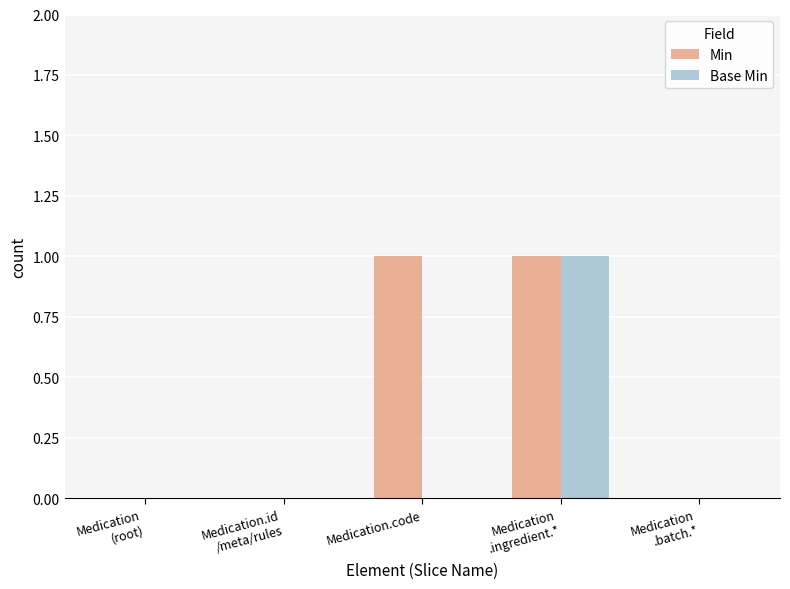

What is the total value across all series at Medication
.ingredient.*?

2